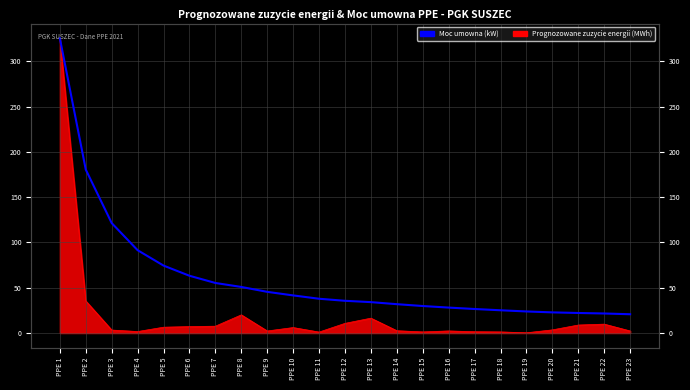

How many lines are shown in the chart?

1